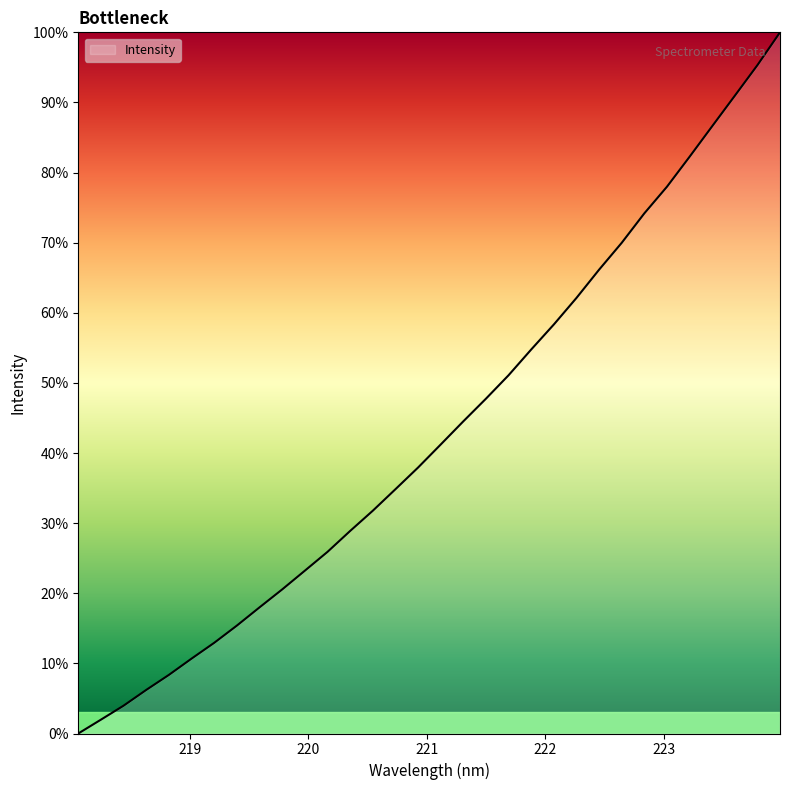

What is the difference between the maximum and minimum values?

100.0